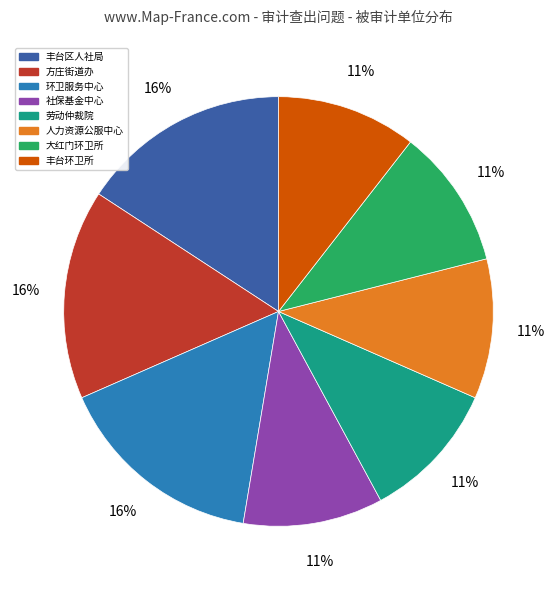

Count the number of slices in the pie.

8